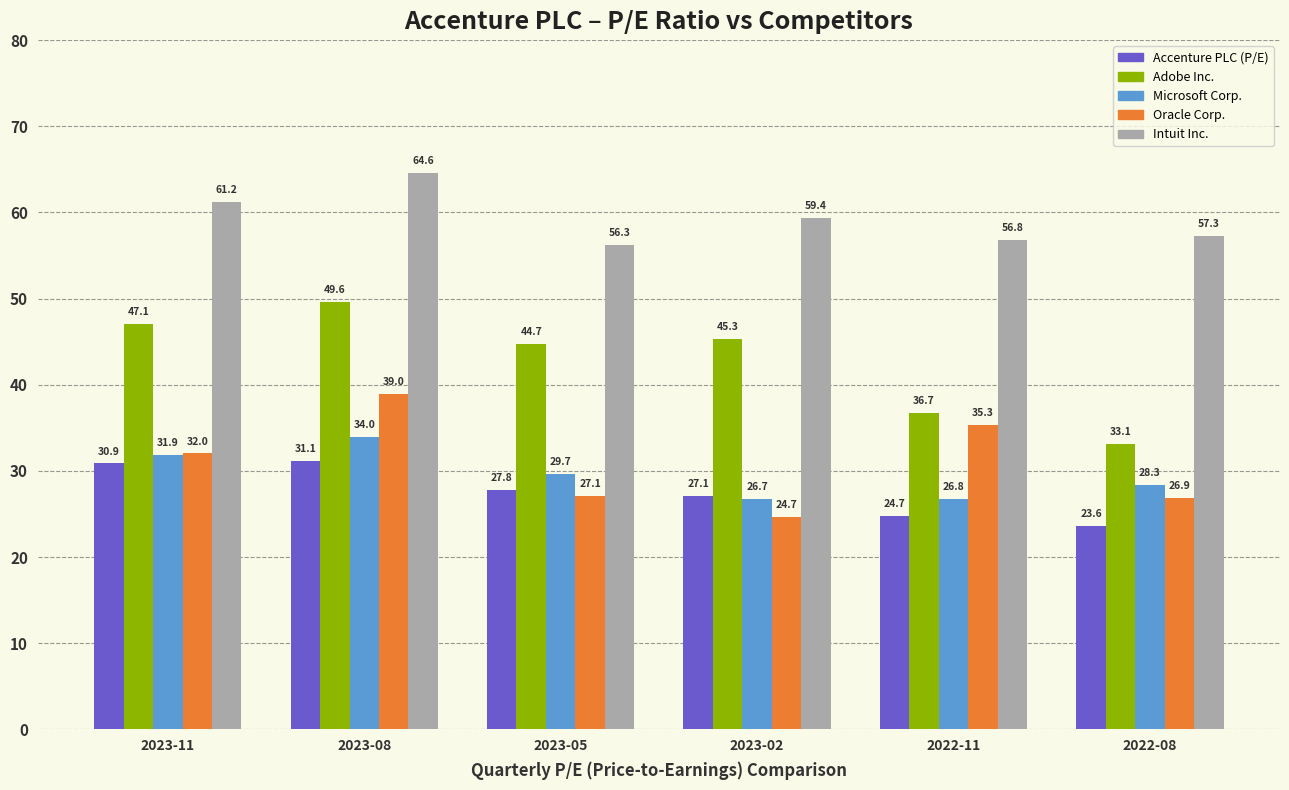

What is the value of the Microsoft Corp. bar at the 5th from the left?

26.8